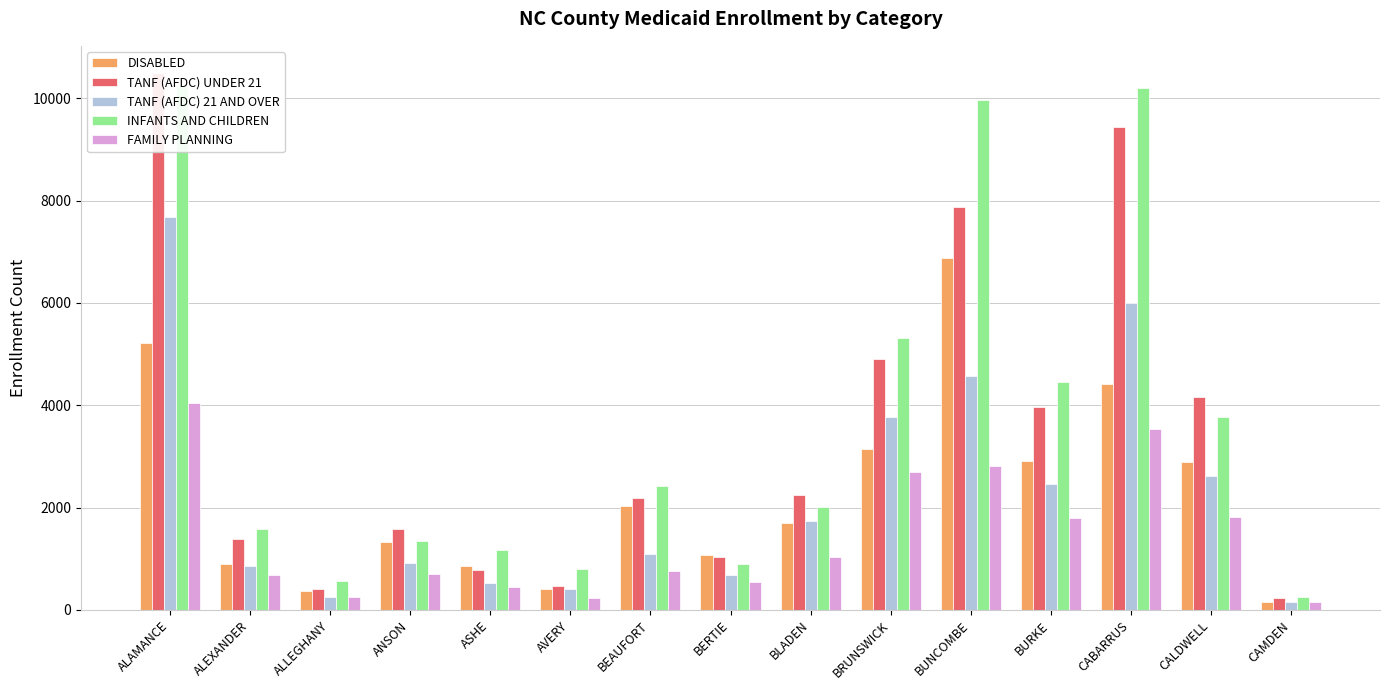

Reading left to right, extract all data points from this chart.

DISABLED: 5209	903	377	1325	858	403	2022	1064	1698	3143	6889	2906	4410	2882	159
TANF (AFDC) UNDER 21: 10502	1381	405	1588	774	475	2193	1028	2253	4902	7880	3962	9442	4168	225
TANF (AFDC) 21 AND OVER: 7683	865	251	926	534	414	1093	689	1744	3774	4582	2468	5995	2618	148
INFANTS AND CHILDREN: 10251	1574	564	1346	1167	803	2419	903	2014	5324	9964	4462	10209	3766	247
FAMILY PLANNING: 4054	676	243	709	447	237	761	552	1029	2692	2819	1791	3543	1815	148